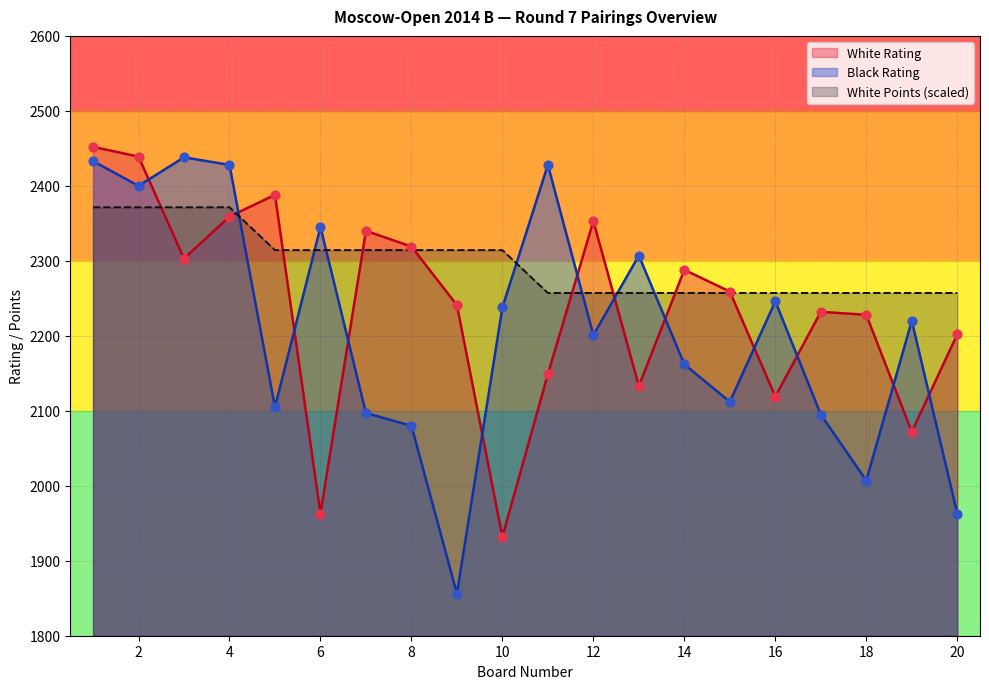

Which series contains the highest Y value?

White Rating